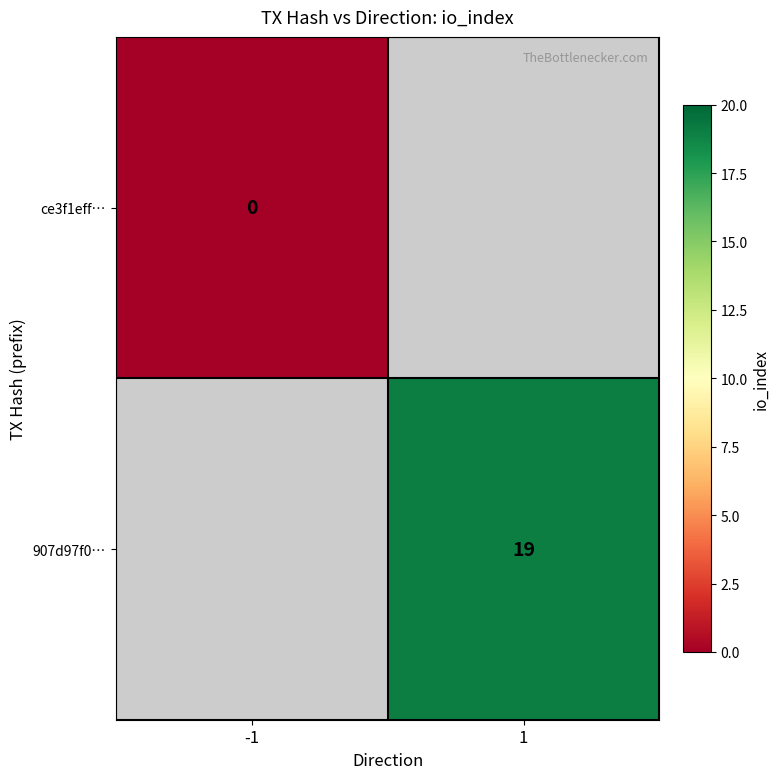

The value of 907d97f0… at 1 is 10. True or false?

False